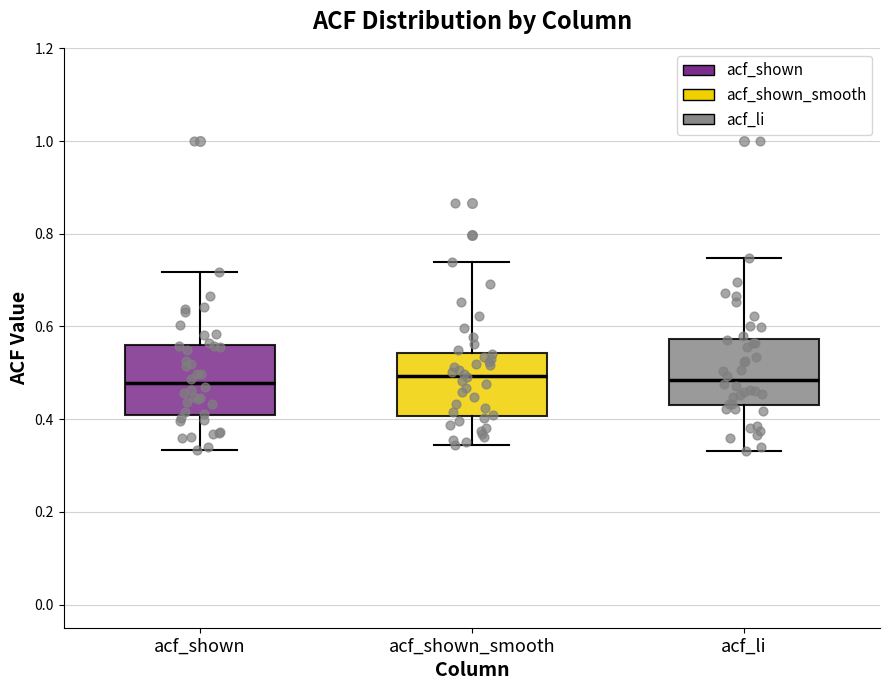

Reading left to right, read every box against the y-axis: the position of its median line, the range the box covers, and the ends of its whiskers. The values are not printed on the chart, so give them approximately, as read against the axis.

acf_shown: median 0.48, box 0.40 to 0.56, whiskers 0.34 to 0.72
acf_shown_smooth: median 0.50, box 0.40 to 0.54, whiskers 0.34 to 0.74
acf_li: median 0.48, box 0.44 to 0.58, whiskers 0.34 to 0.74